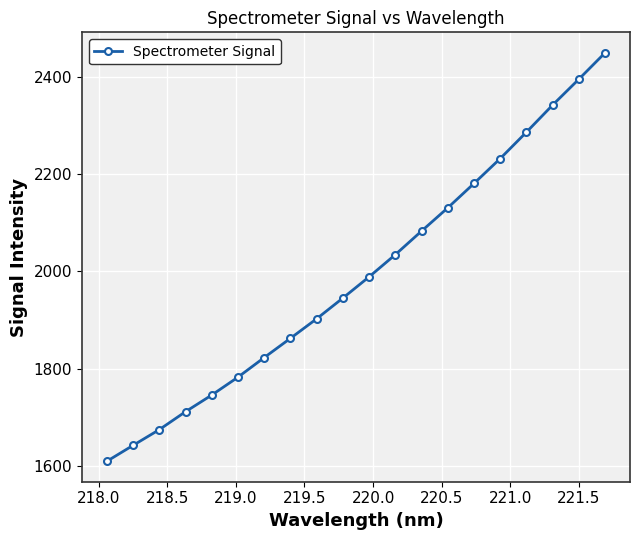

True or false: there are more than 0 points higher than both neighbors.

False